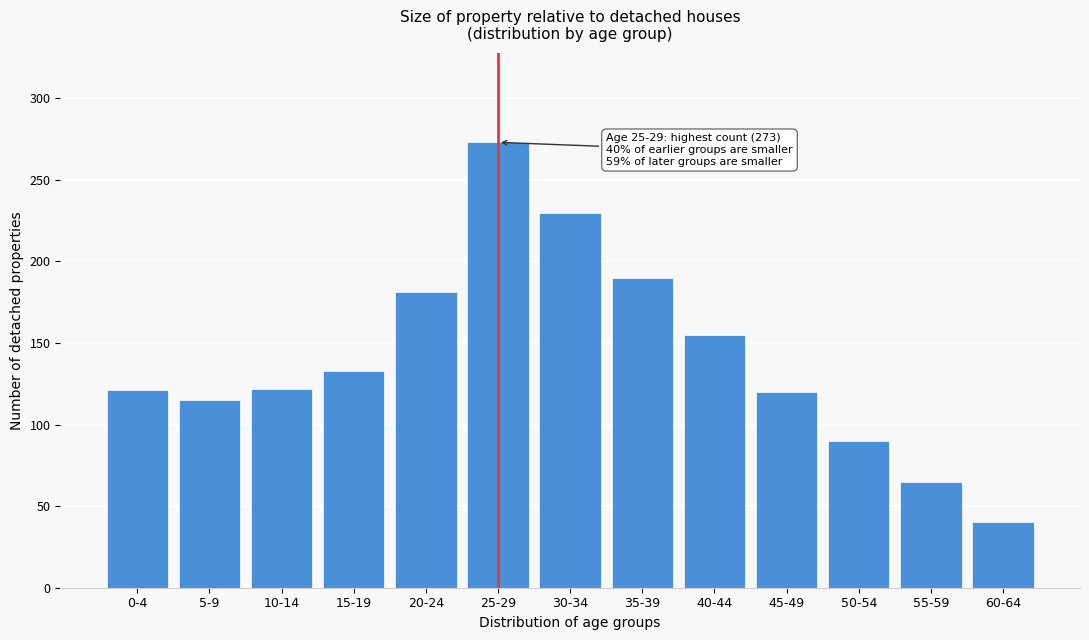

What is the approximate value at 45-49?

120